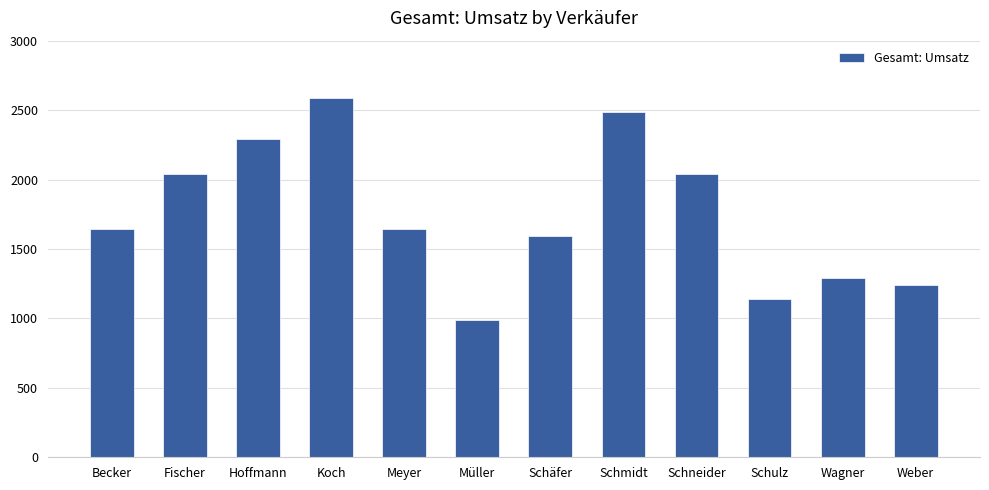

What is the label of the 1st bar from the right?

Weber